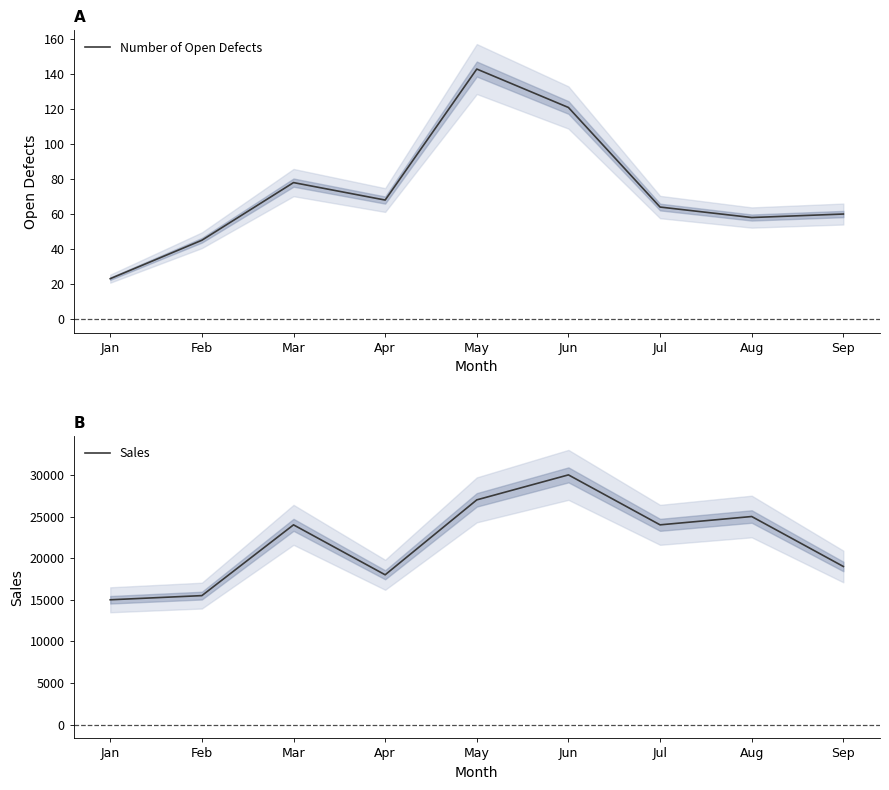

What is the maximum value shown in the chart?

30000